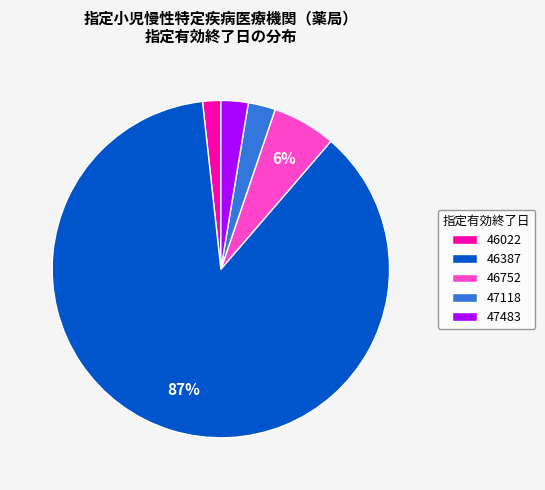

How many segments does this pie chart have?

5